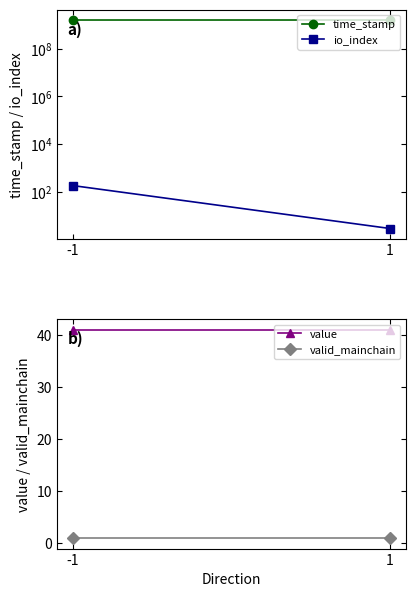

How many lines are shown in the chart?

4